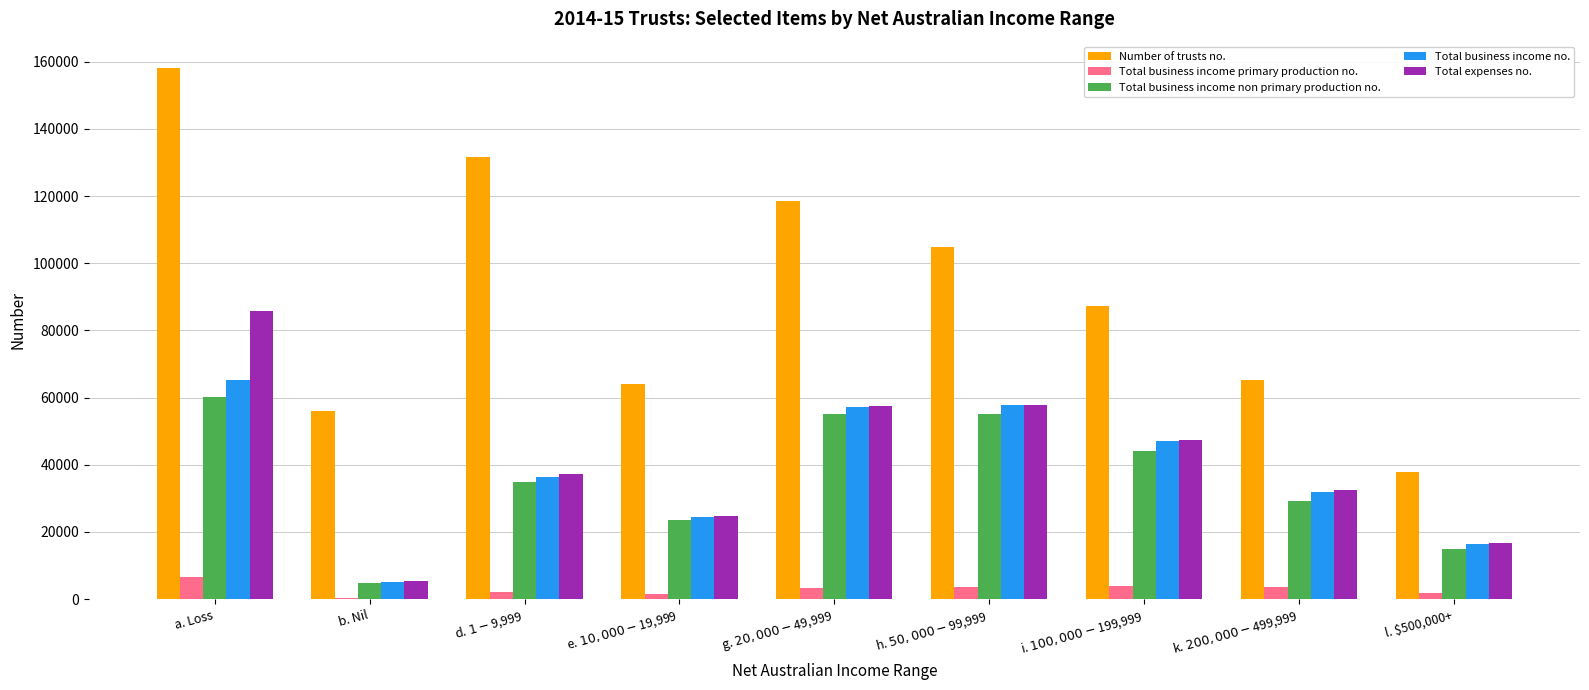

The value of Number of trusts no. at l. $500,000+ is 57985. True or false?

False